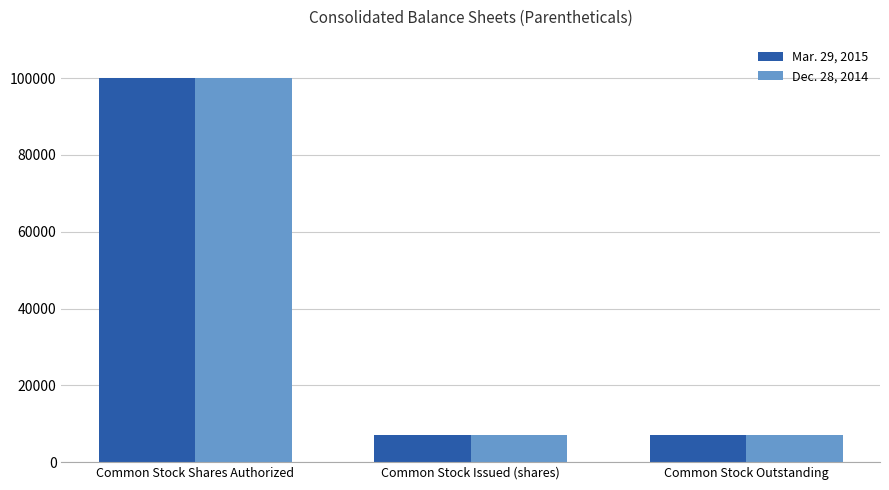

Rank the series by their average value, from lowest to highest.

Mar. 29, 2015, Dec. 28, 2014